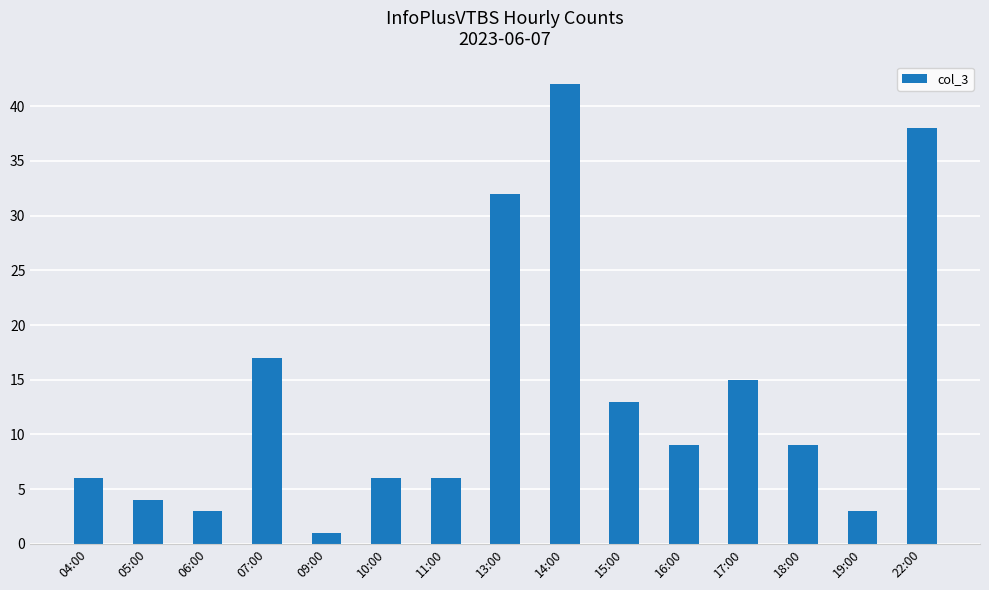

How many bars are there in total?

15